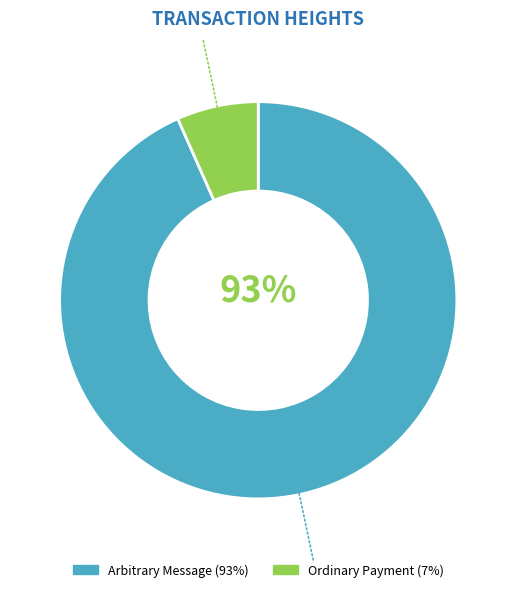

Is there any slice that represents more than half of the pie?

Yes